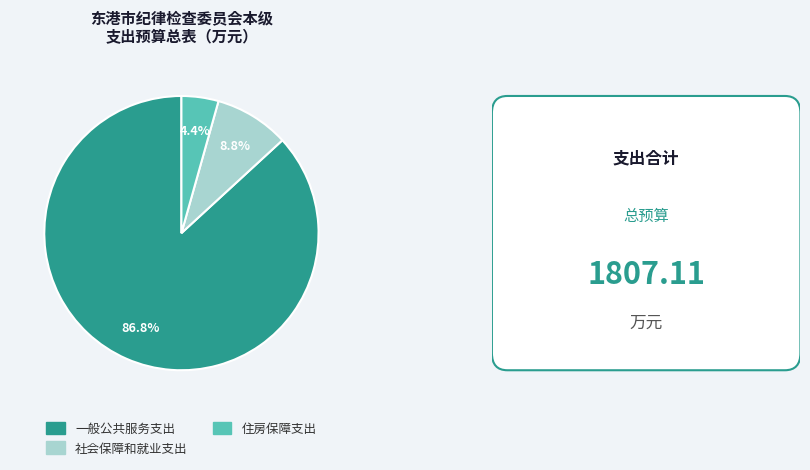

To the nearest percent, what is the combined percentage of 社会保障和就业支出 and 一般公共服务支出?

96%